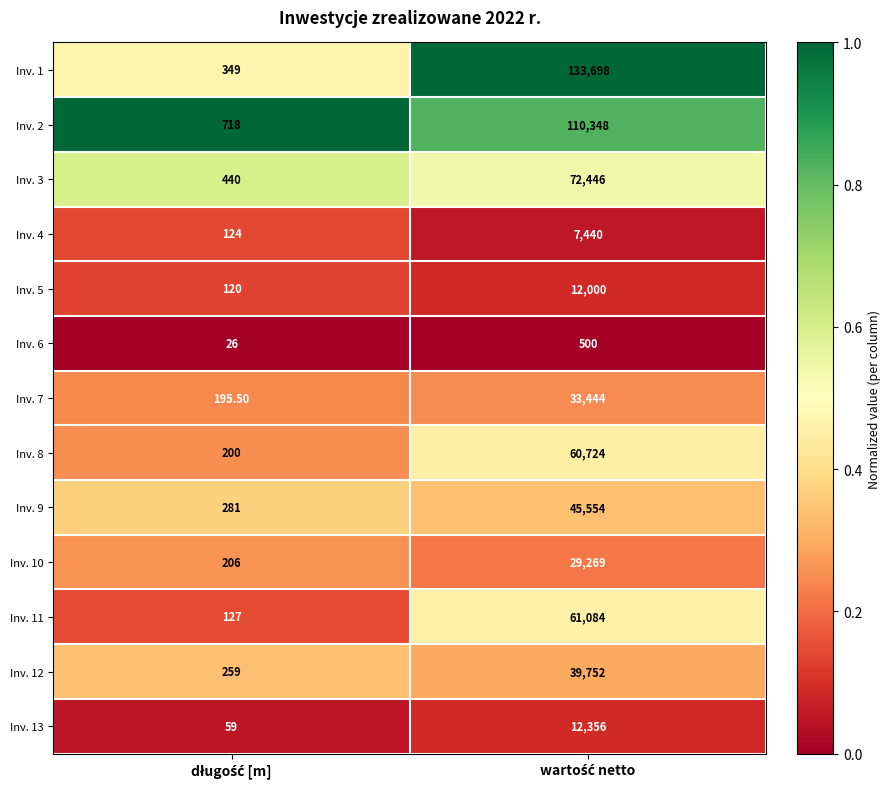

What is the difference between the maximum and minimum values in the Inv. 1 series?

133349.0